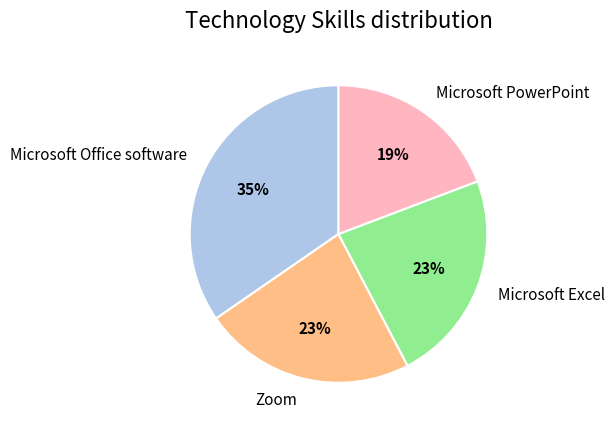

Count the number of slices in the pie.

4